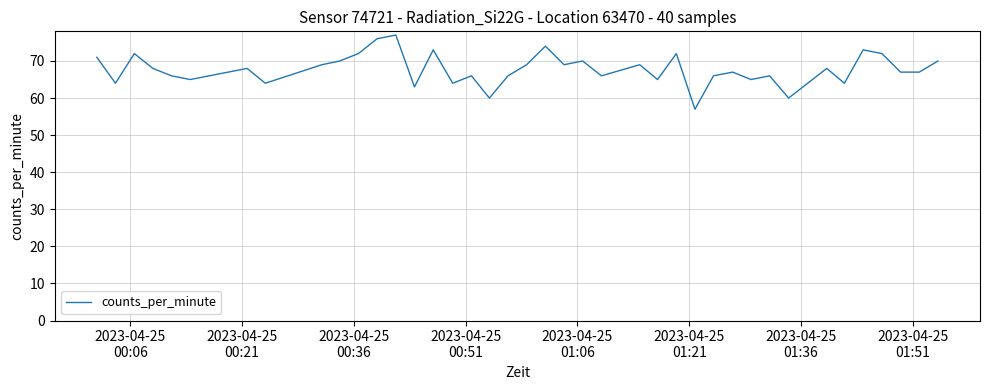

What is the difference between the maximum and minimum values?

20